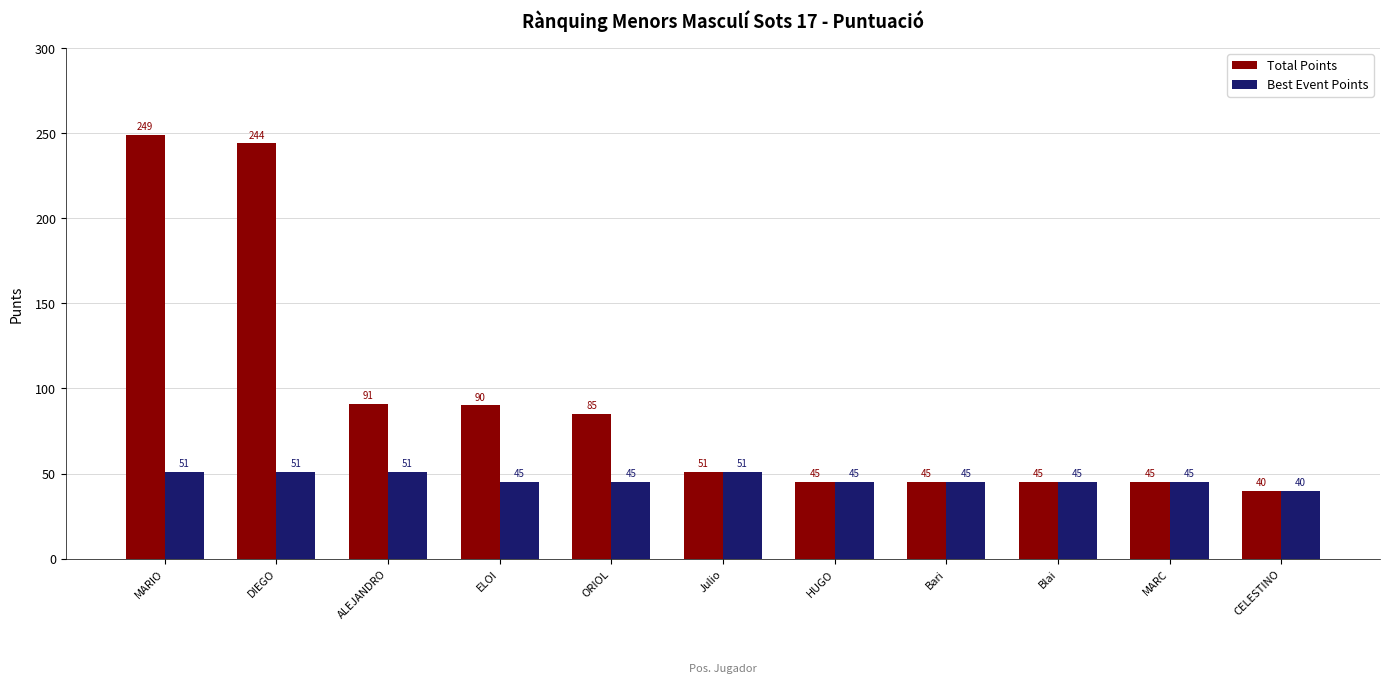

What is the difference between the maximum and minimum values in the Total Points series?

209